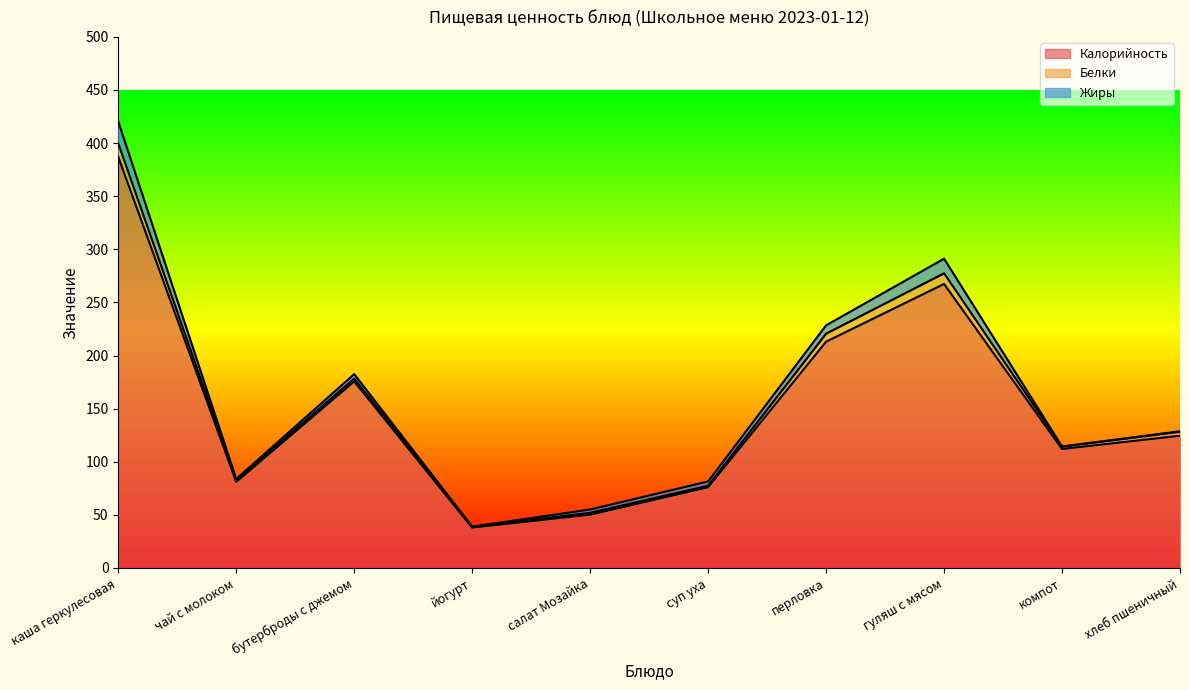

What is the label of the 2nd point from the right?

компот